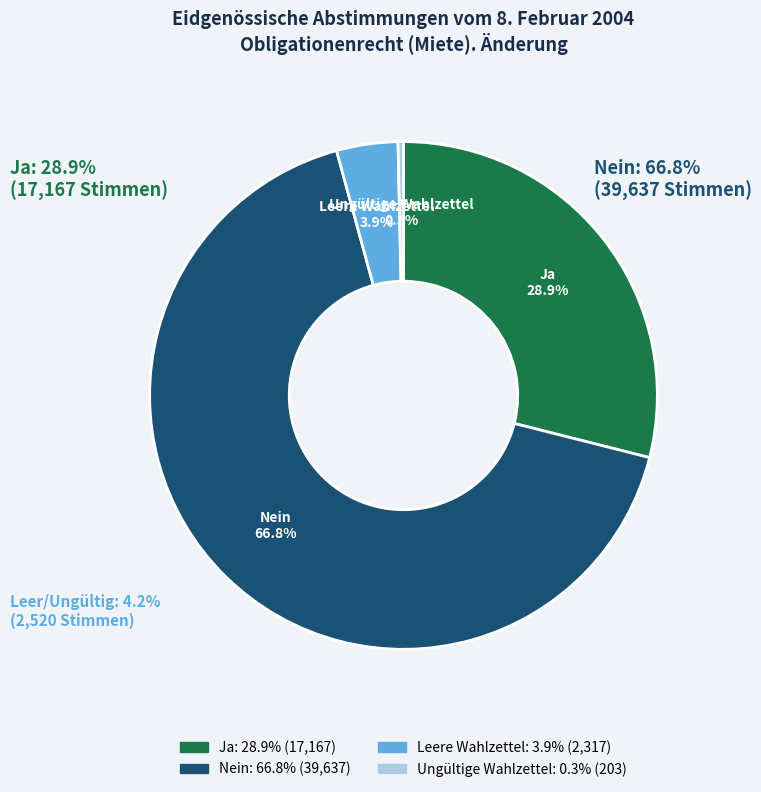

What is the total percentage of Nein and Leere Wahlzettel?

70.7%